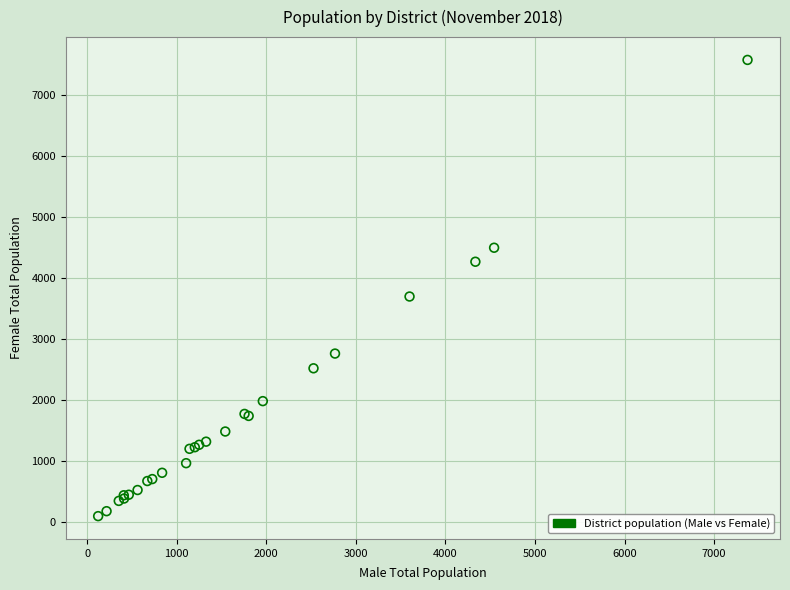

What Y value in the scatter plot is closest to 3835?

3696